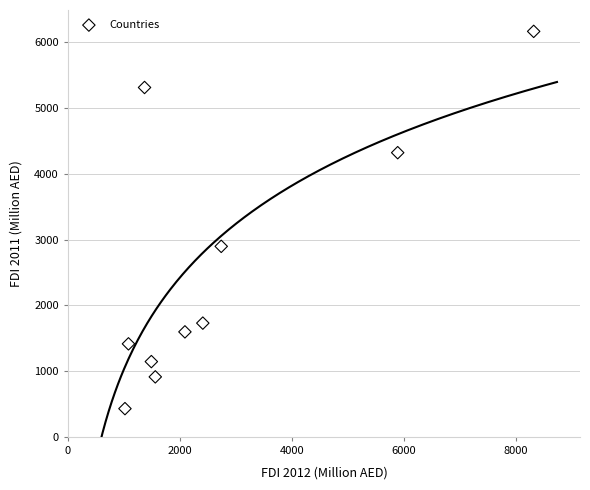

What is the range of Y values (max minus min)?

5735